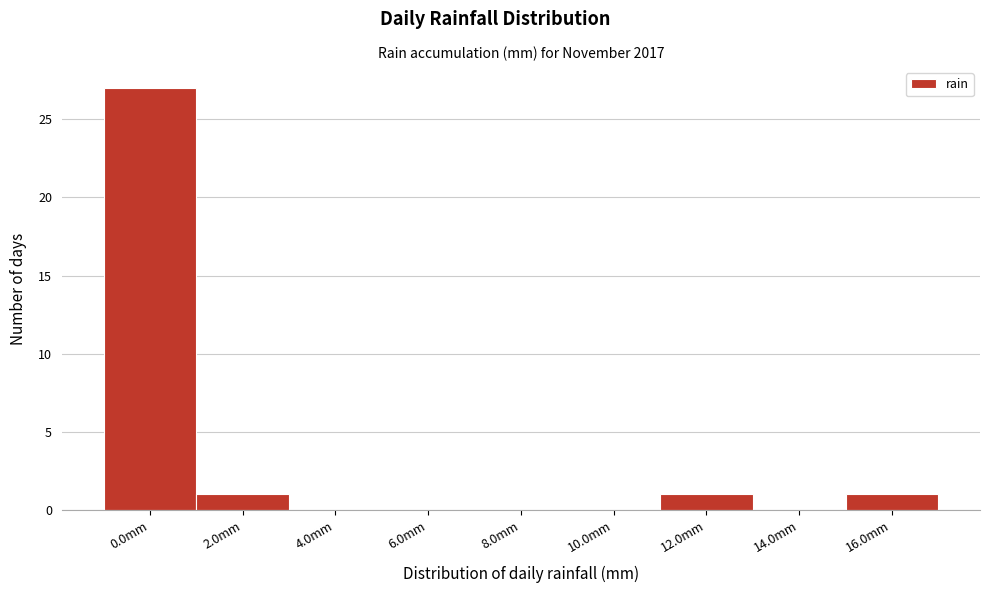

Reading left to right, what are all the values shown in this chart?

0.0mm=27	2.0mm=1	4.0mm=0	6.0mm=0	8.0mm=0	10.0mm=0	12.0mm=1	14.0mm=0	16.0mm=1